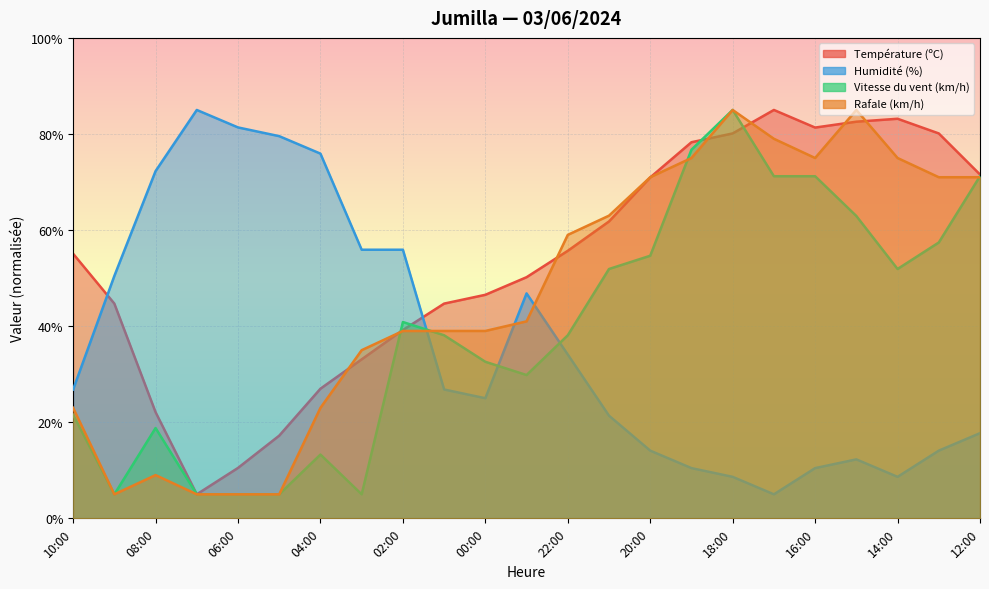

Reading right to left, list all the values displayed in this chart.

Température (ºC): 12:00=71.6	13:00=80.1	14:00=83.2	15:00=82.6	16:00=81.3	17:00=85.0	18:00=80.1	19:00=78.3	20:00=71.0	21:00=61.8	22:00=55.7	23:00=50.2	00:00=46.5	01:00=44.7	02:00=39.2	03:00=33.1	04:00=27.0	05:00=17.2	06:00=10.5	07:00=5.0	08:00=22.1	09:00=44.7	10:00=55.1
Humidité (%): 12:00=17.7	13:00=14.1	14:00=8.6	15:00=12.3	16:00=10.5	17:00=5.0	18:00=8.6	19:00=10.5	20:00=14.1	21:00=21.4	22:00=34.1	23:00=46.8	00:00=25.0	01:00=26.8	02:00=55.9	03:00=55.9	04:00=75.9	05:00=79.5	06:00=81.4	07:00=85.0	08:00=72.3	09:00=50.5	10:00=26.8
Vitesse du vent (km/h): 12:00=71.2	13:00=57.4	14:00=51.9	15:00=62.9	16:00=71.2	17:00=71.2	18:00=85.0	19:00=76.7	20:00=54.7	21:00=51.9	22:00=38.1	23:00=29.8	00:00=32.6	01:00=38.1	02:00=40.9	03:00=5.0	04:00=13.3	05:00=5.0	06:00=5.0	07:00=5.0	08:00=18.8	09:00=5.0	10:00=21.6
Rafale (km/h): 12:00=71.0	13:00=71.0	14:00=75.0	15:00=85.0	16:00=75.0	17:00=79.0	18:00=85.0	19:00=75.0	20:00=71.0	21:00=63.0	22:00=59.0	23:00=41.0	00:00=39.0	01:00=39.0	02:00=39.0	03:00=35.0	04:00=23.0	05:00=5.0	06:00=5.0	07:00=5.0	08:00=9.0	09:00=5.0	10:00=23.0